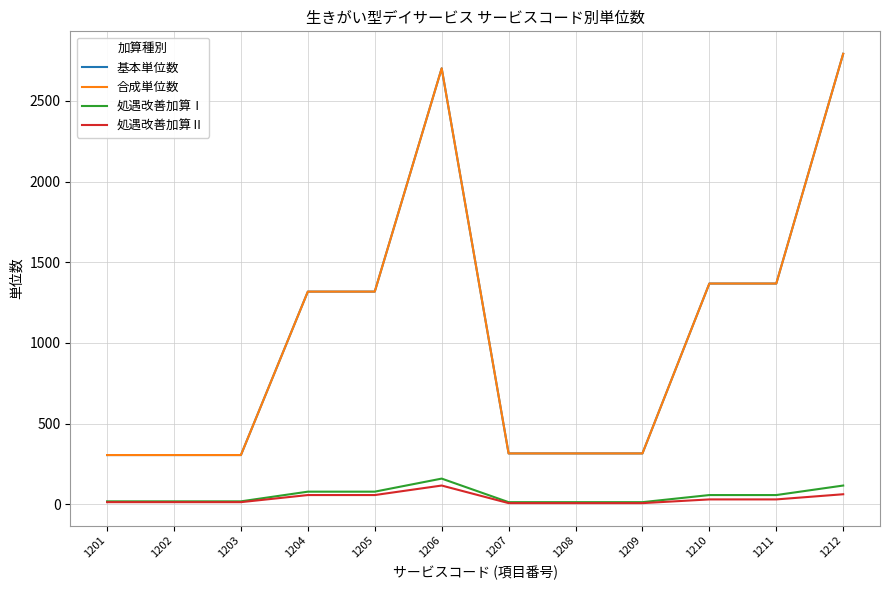

Does the chart have visible grid lines?

Yes